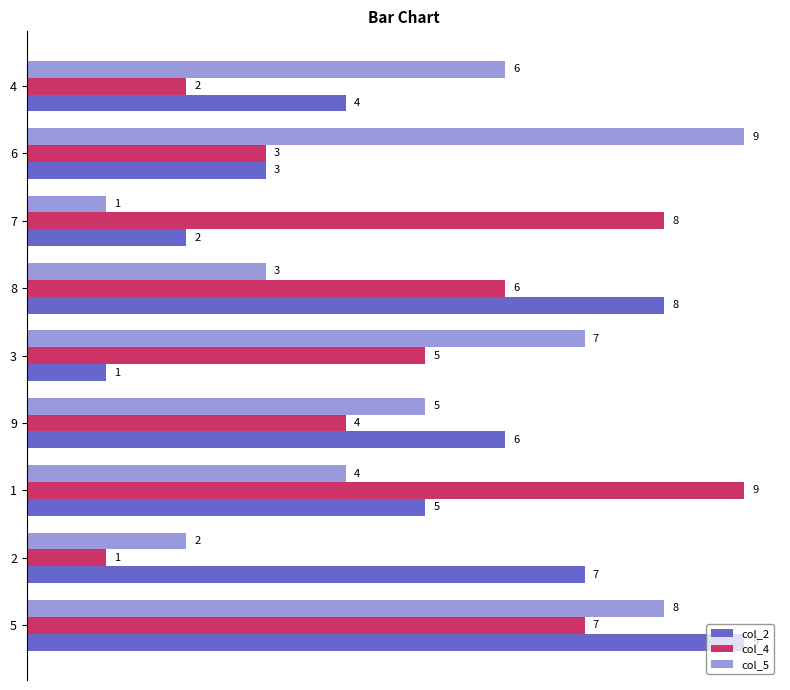

True or false: col_5 has a value of 12 at 8.

False